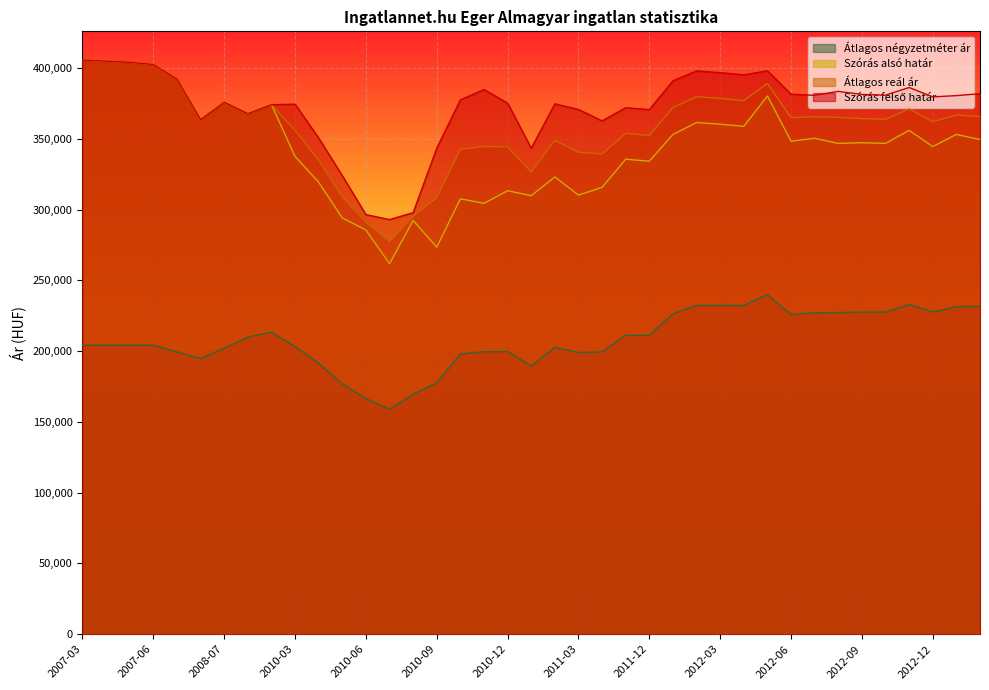

At 2010-05, list the series in order from smallest to largest.

Átlagos négyzetméter ár, Szórás alsó határ, Átlagos reál ár, Szórás felső határ